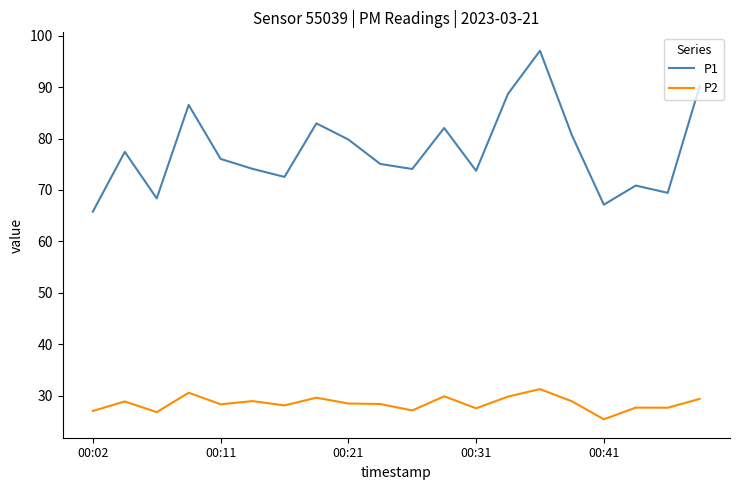

Which series has the largest range (max minus min)?

P1